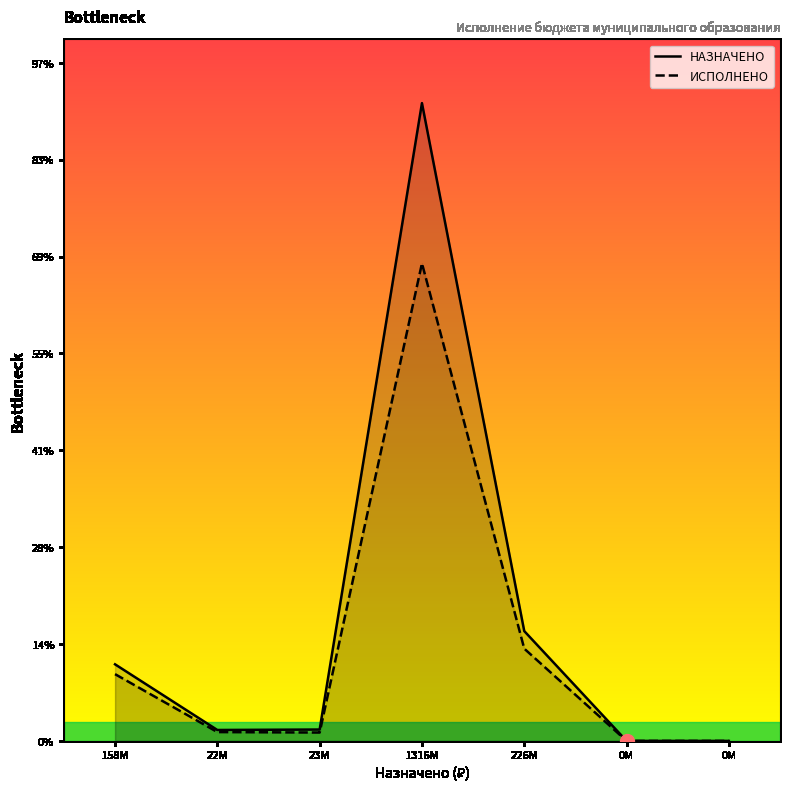

What is the maximum value shown in the chart?

1316865091.5